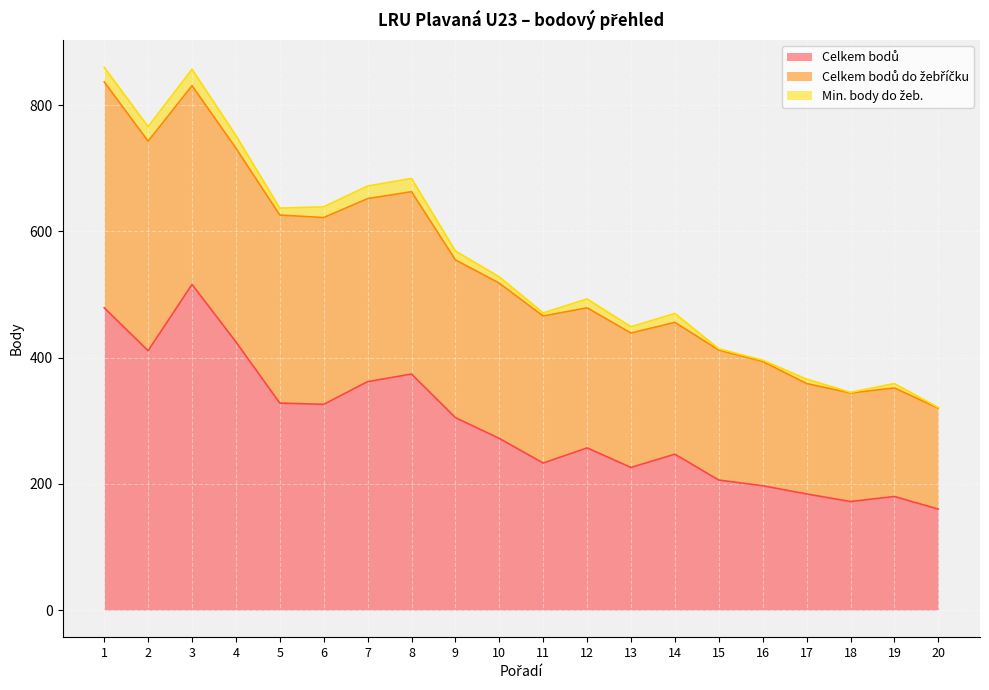

At how many categories does at least one series exceed 327?

7